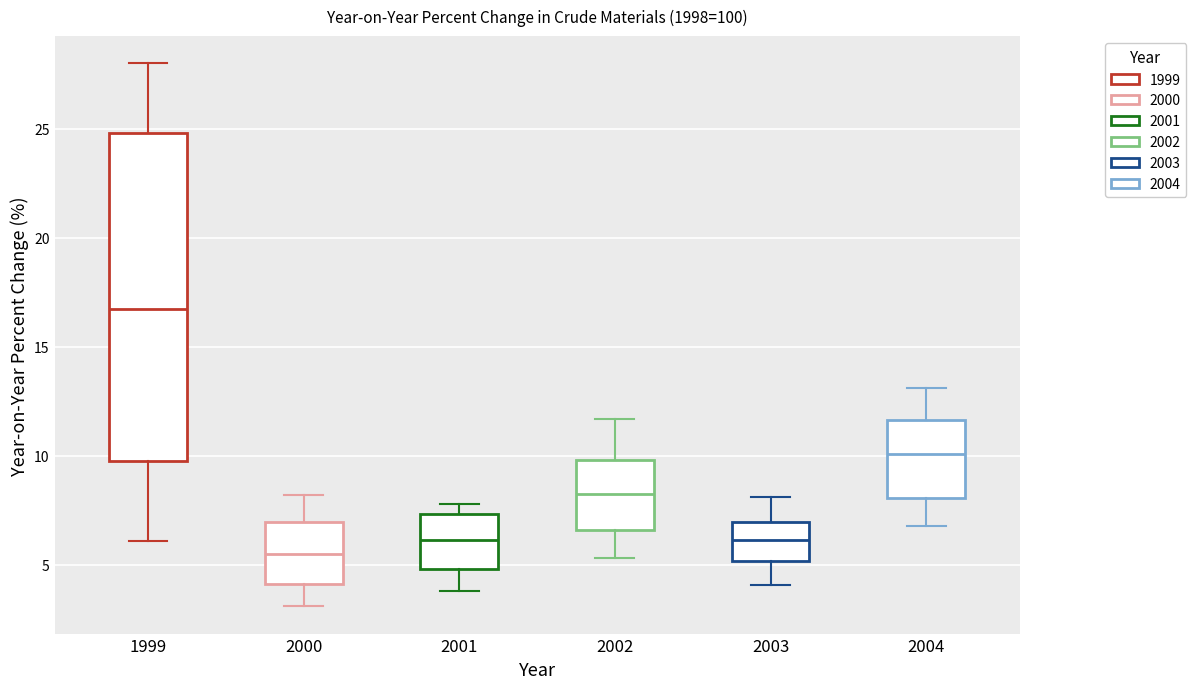

Which box has the lowest median line?

2000